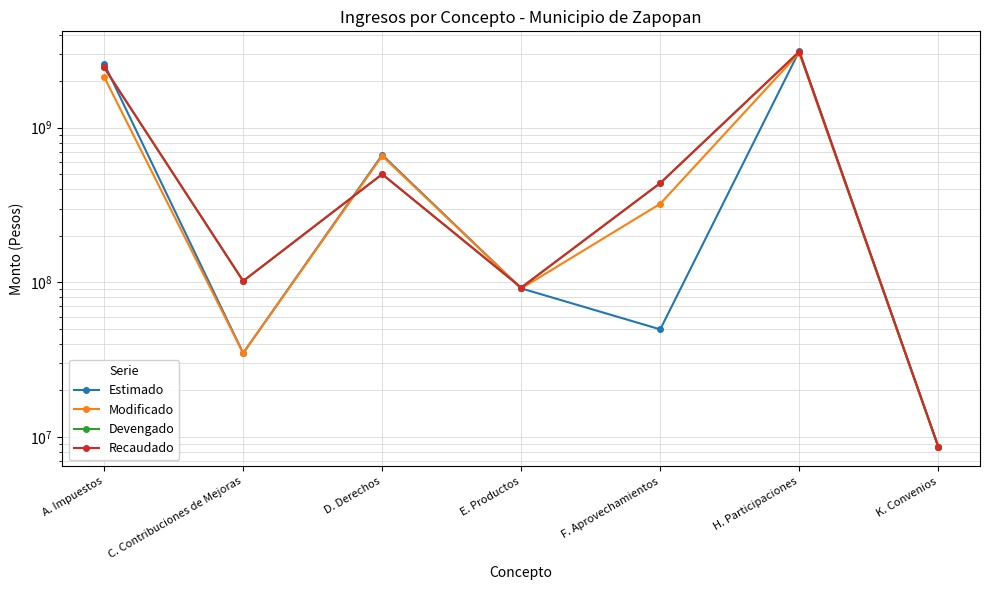

The value of Recaudado at F. Aprovechamientos is 437932351.3. True or false?

True